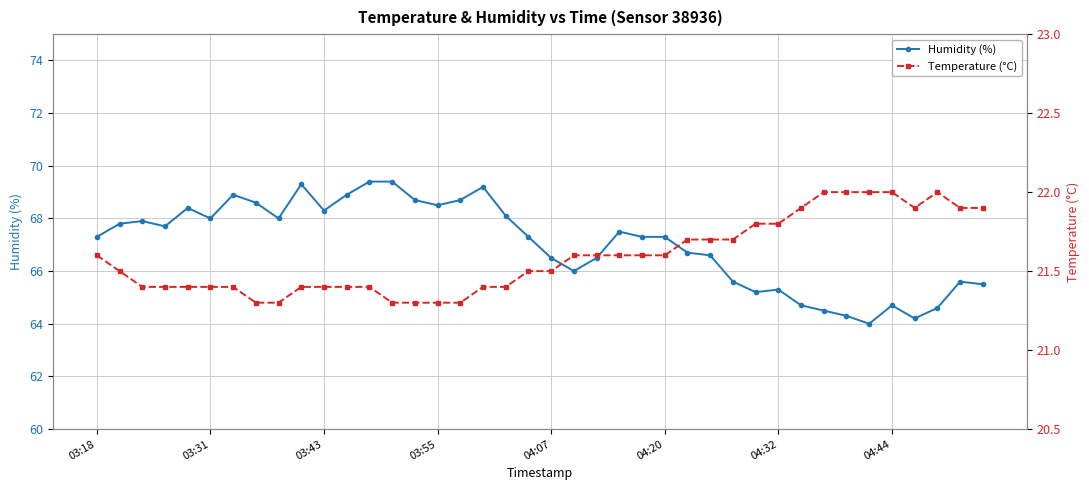

What is the spread (max minus min) of values at 13?

48.1